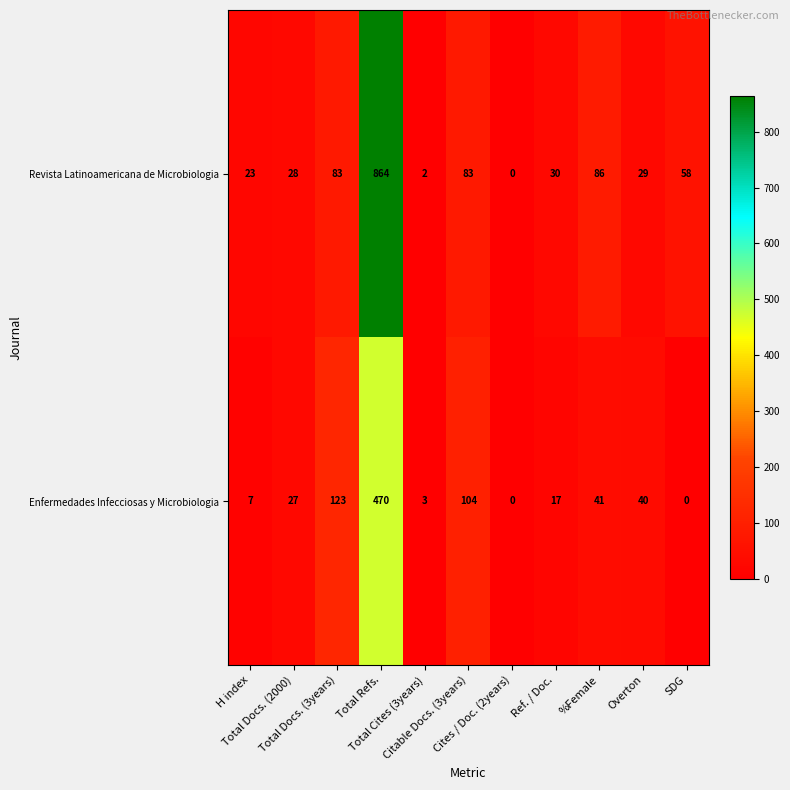

Rank the series by their average value, from lowest to highest.

Enfermedades Infecciosas y Microbiologia, Revista Latinoamericana de Microbiologia